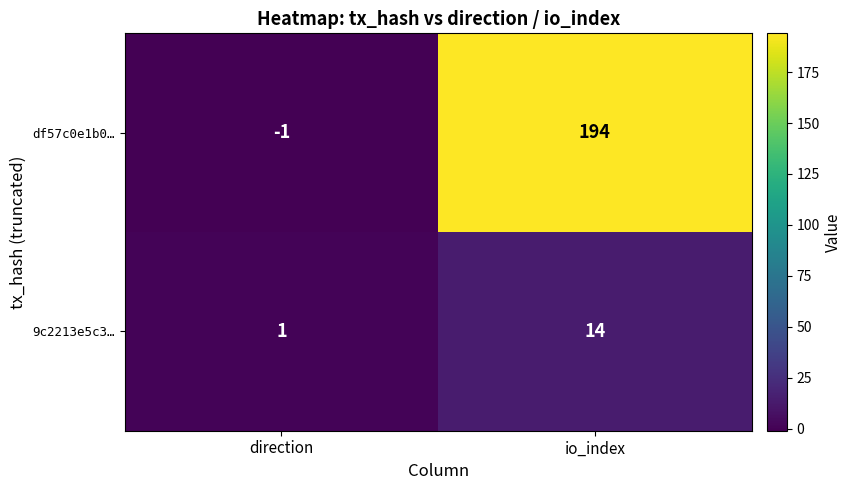

What is the spread (max minus min) of values at io_index?

180